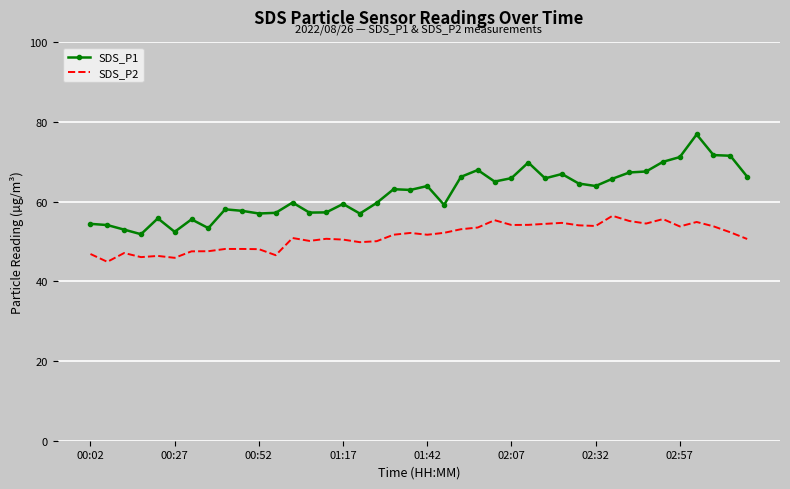

True or false: SDS_P1 and SDS_P2 intersect in this chart.

False